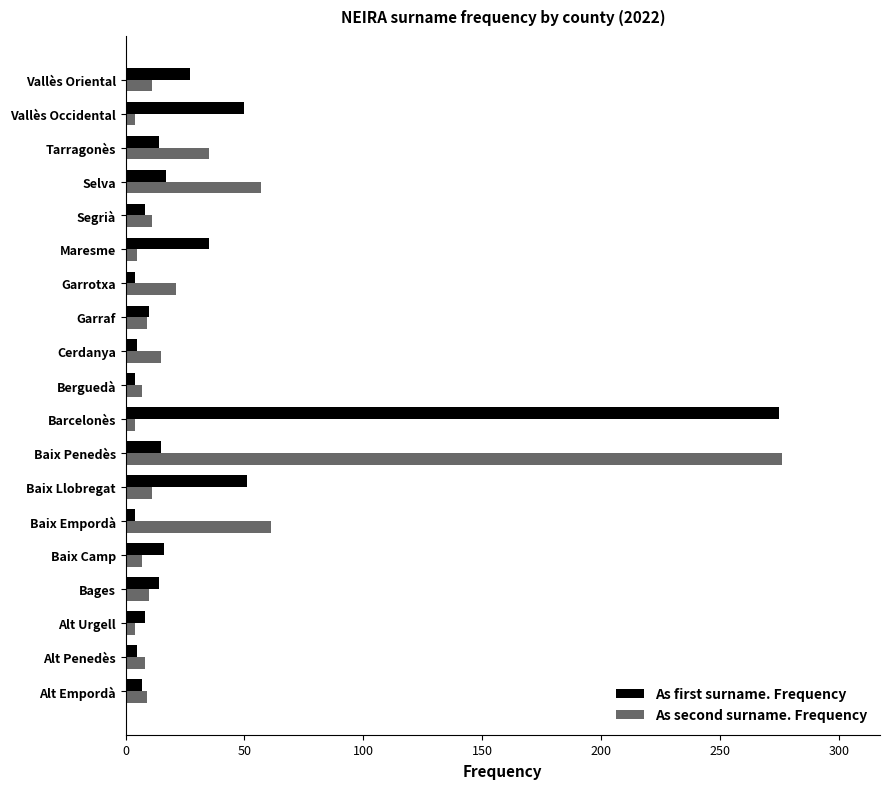

What is the difference between the second highest and second lowest values in the As second surname. Frequency series?

57